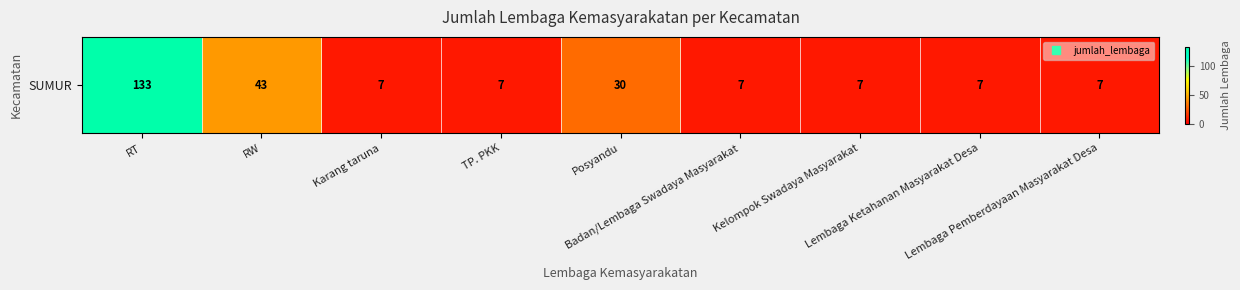

What is the change in value from RW to TP. PKK?

-36